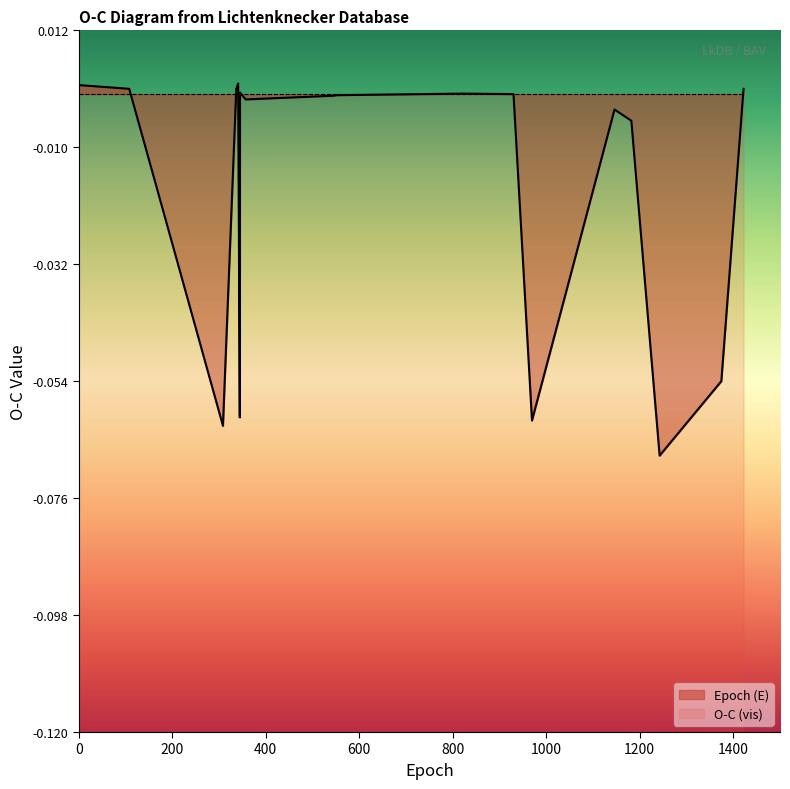

Rank the categories by value from lowest to highest.

1242.5, 308.5, 969.5, 344.5, 1374.5, 1182, 1146, 357, 545, 553, 930, 822, 345, 108, 337, 1422, 0, 341